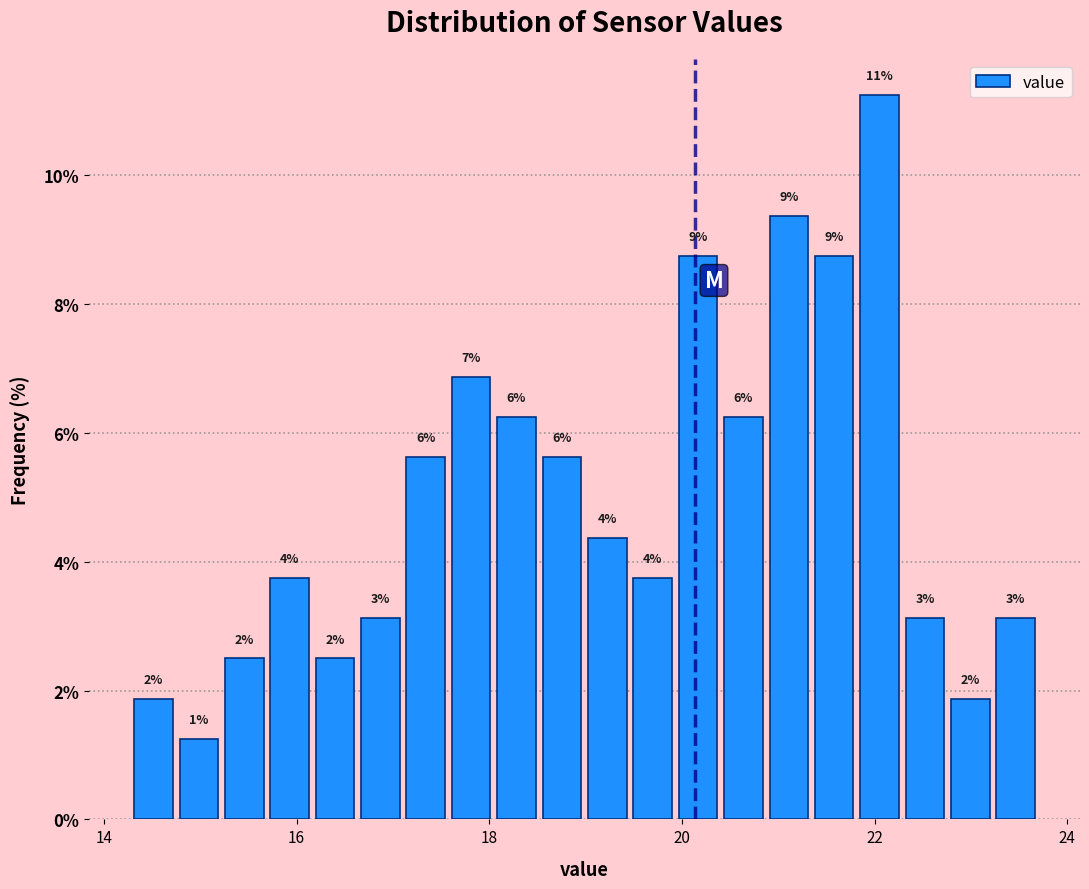

Read against the x-axis, roughly where is the centre of the tallest bar?

22.0